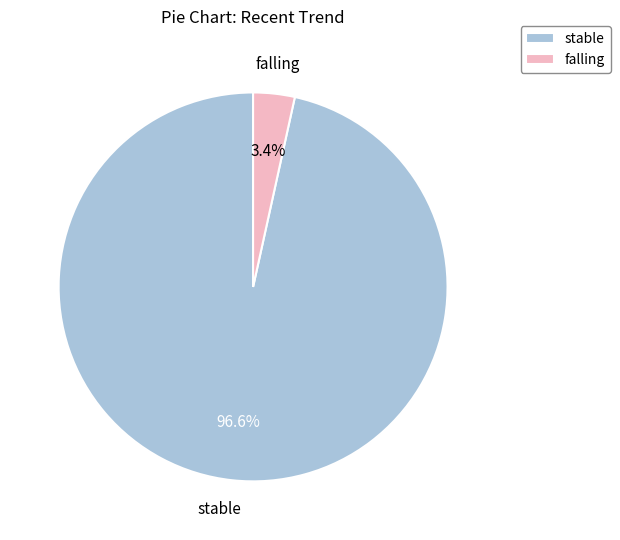

Which category has the biggest portion of the pie?

stable